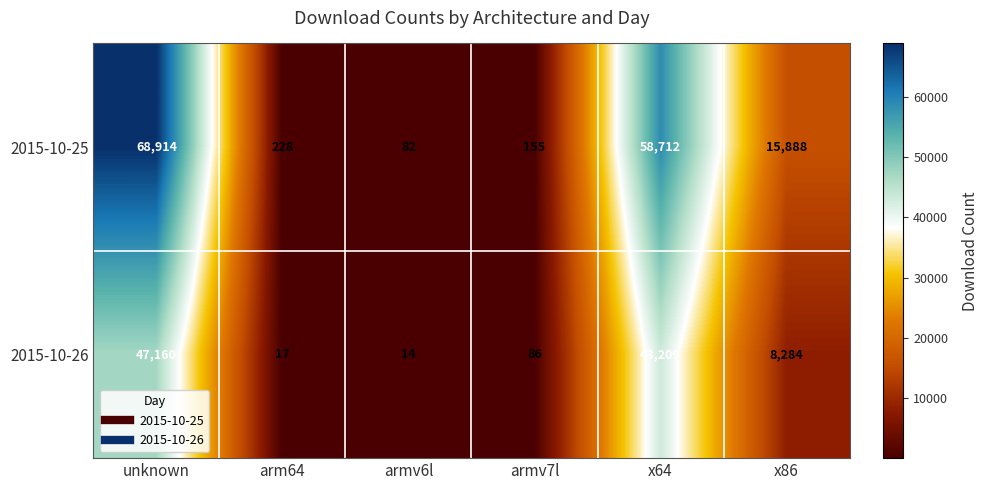

Is it true that 2015-10-25 equals 28188 at unknown?

False